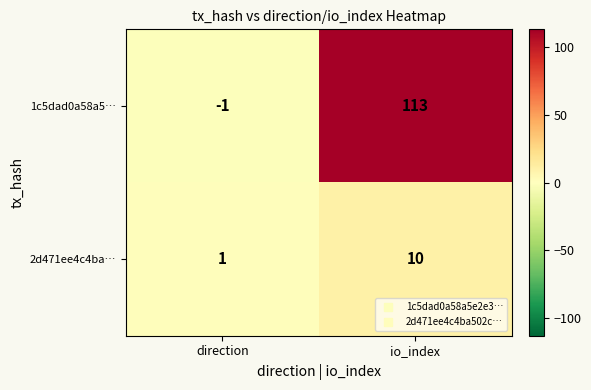

What is the sum of all 1c5dad0a58a5… values?

112